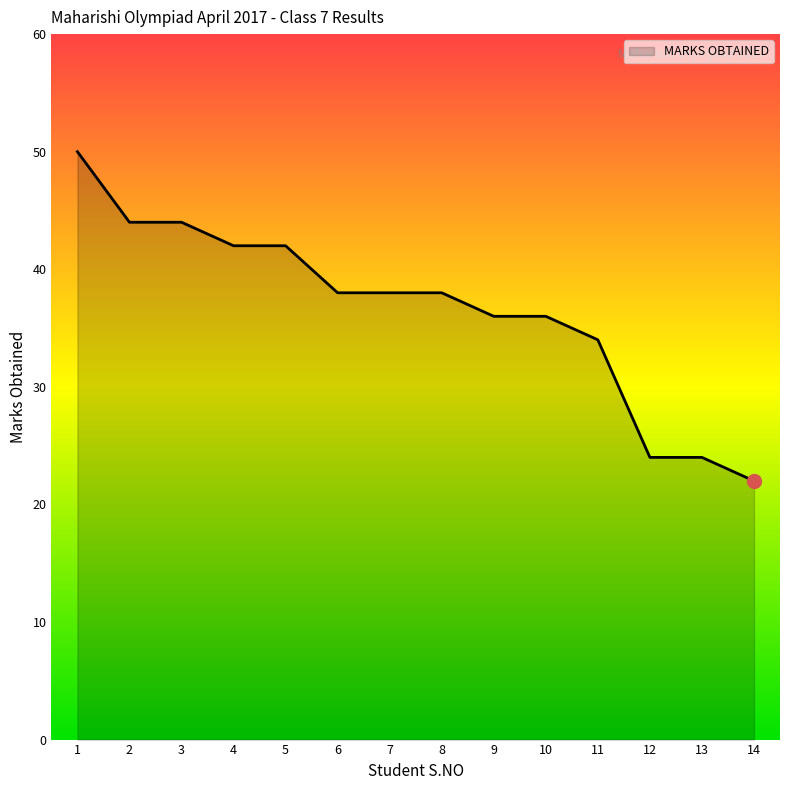

Reading left to right, extract all data points from this chart.

50	44	44	42	42	38	38	38	36	36	34	24	24	22